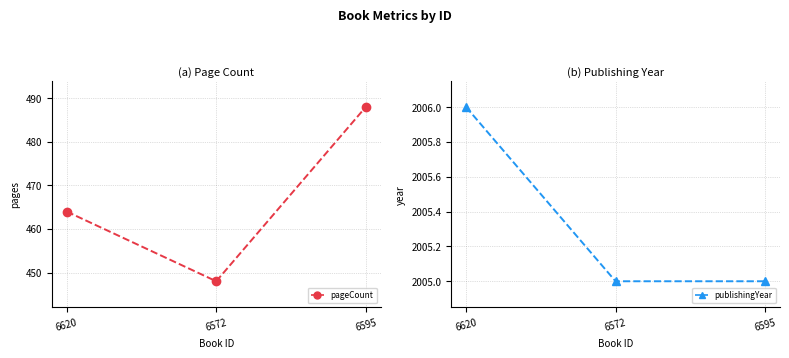

Which series changed the most between 6620 and 6595?

pageCount